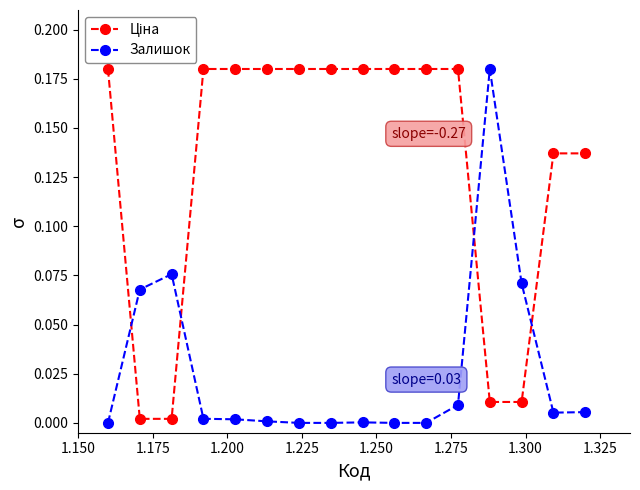

True or false: Залишок has more than 1 points higher than both neighbors.

True